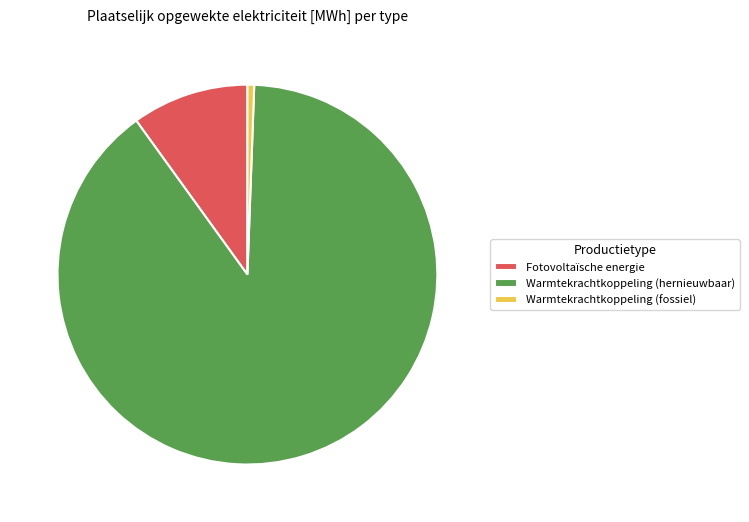

Rank the categories by value from highest to lowest.

Warmtekrachtkoppeling (hernieuwbaar), Fotovoltaïsche energie, Warmtekrachtkoppeling (fossiel)